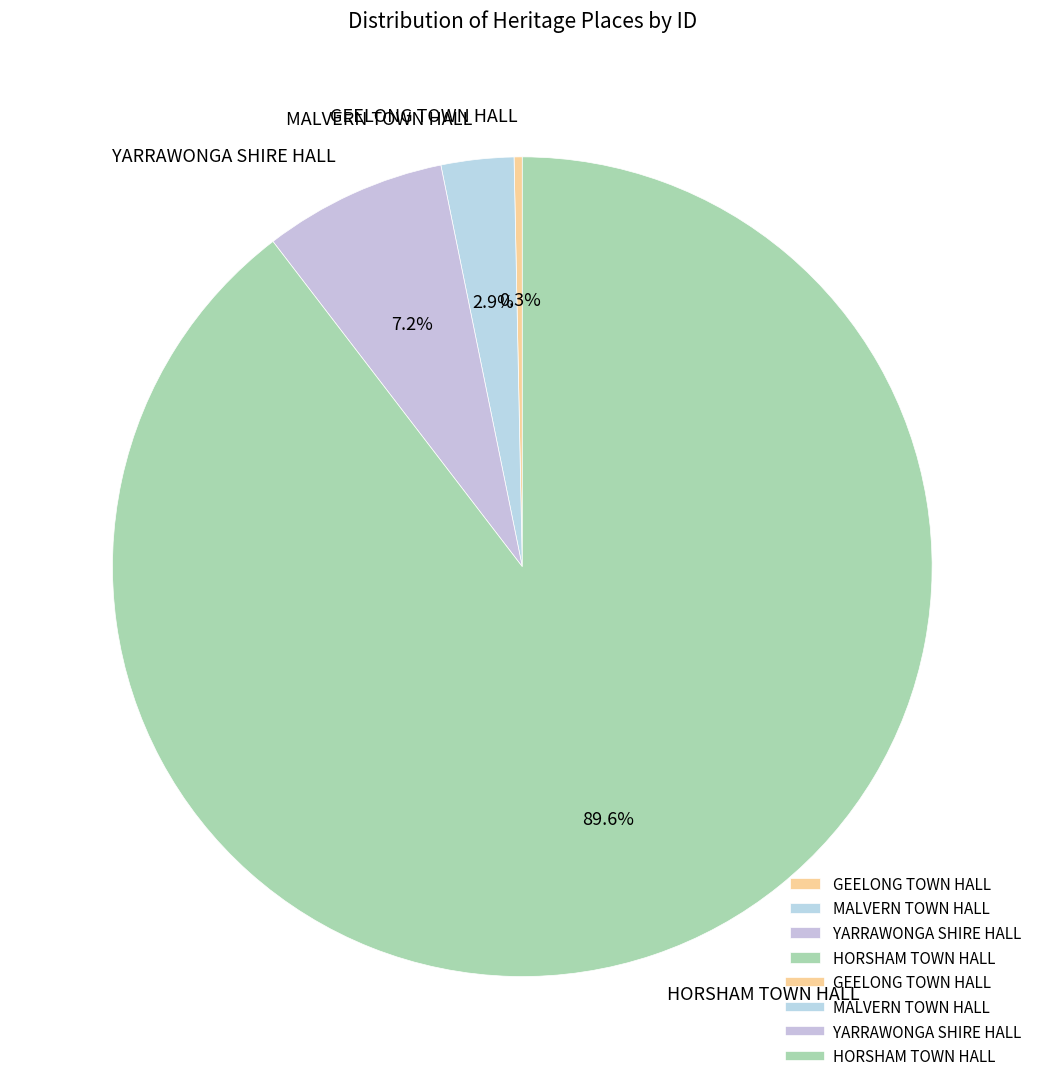

Rank the categories by value from highest to lowest.

HORSHAM TOWN HALL, YARRAWONGA SHIRE HALL, MALVERN TOWN HALL, GEELONG TOWN HALL